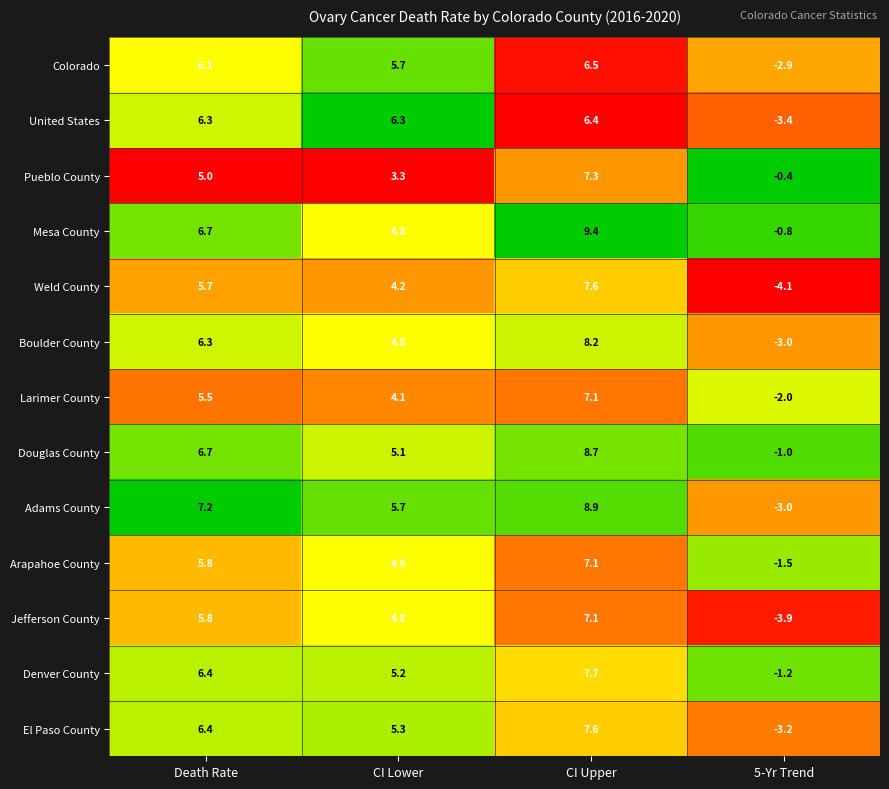

Which series has the largest range (max minus min)?

Adams County